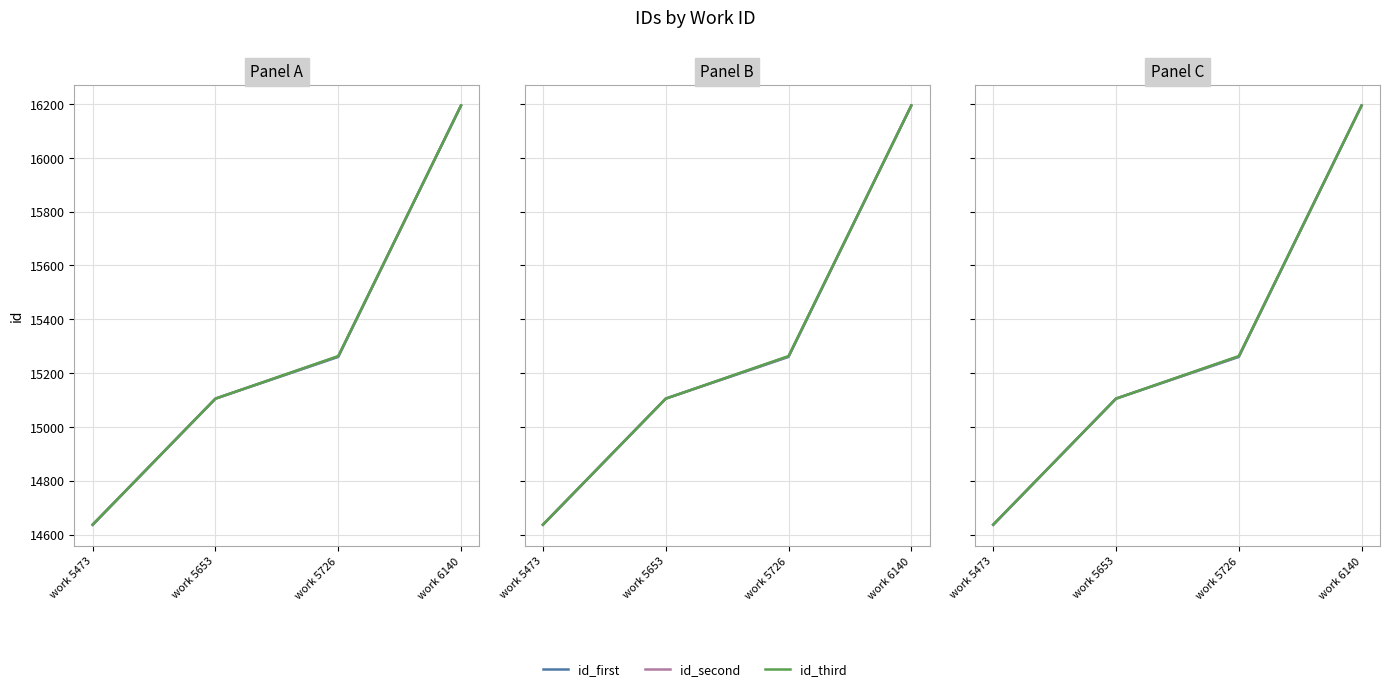

How many categories are shown in the chart?

4